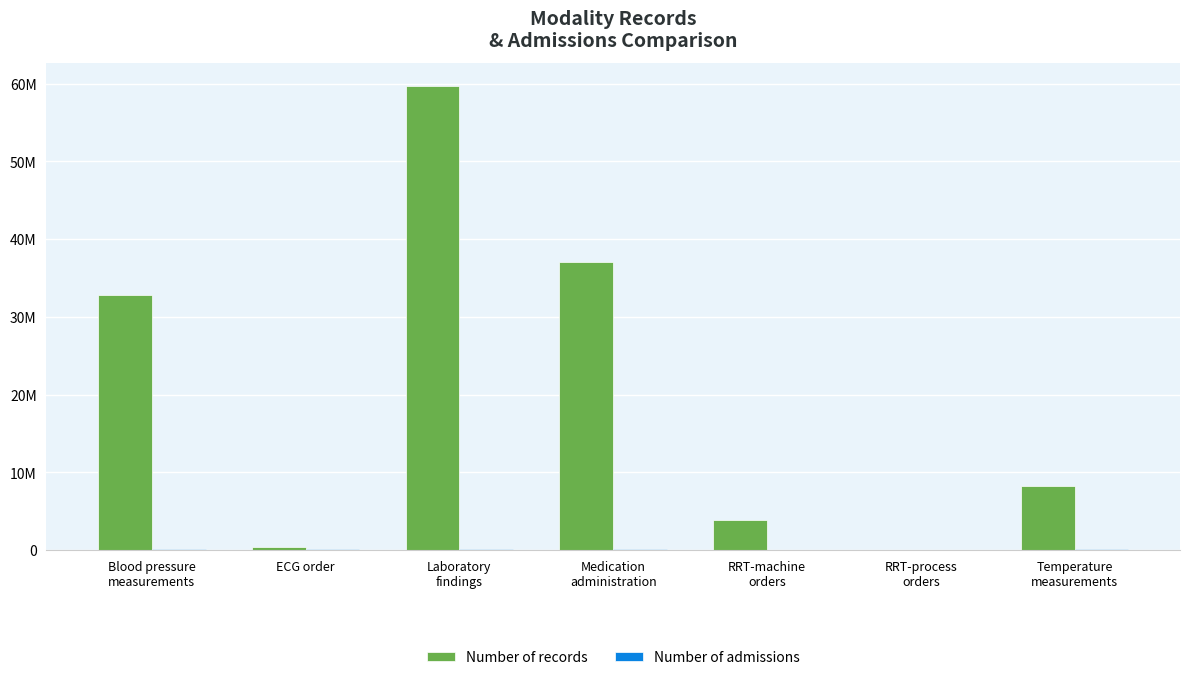

What is the difference between the maximum and minimum values in the Number of admissions series?

190774